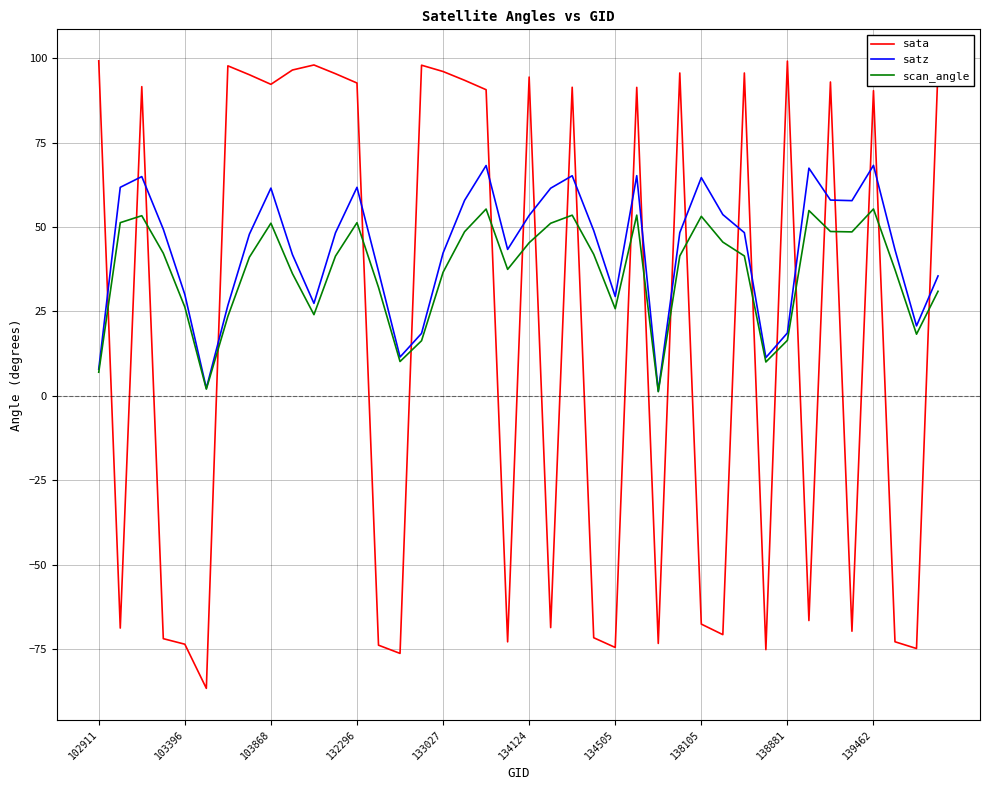

After their last crossing, which series has the higher values: sata or scan_angle?

sata